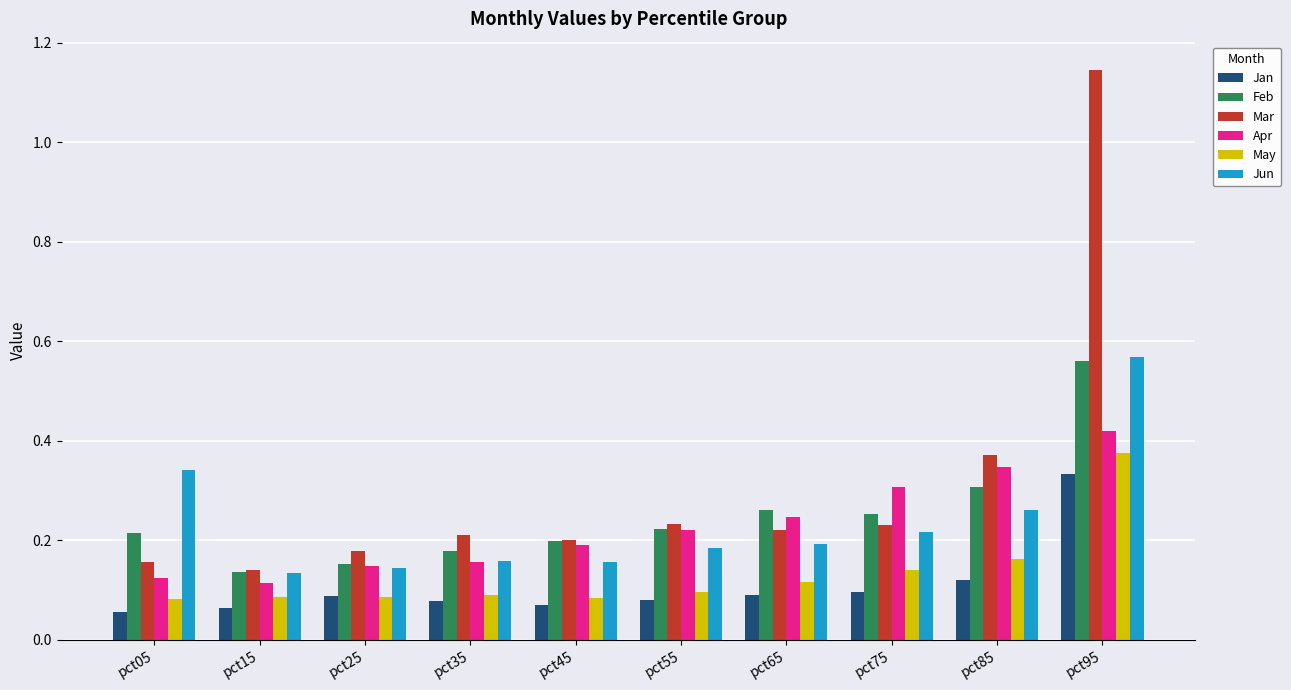

The value of Feb at pct15 is 0.0. True or false?

False